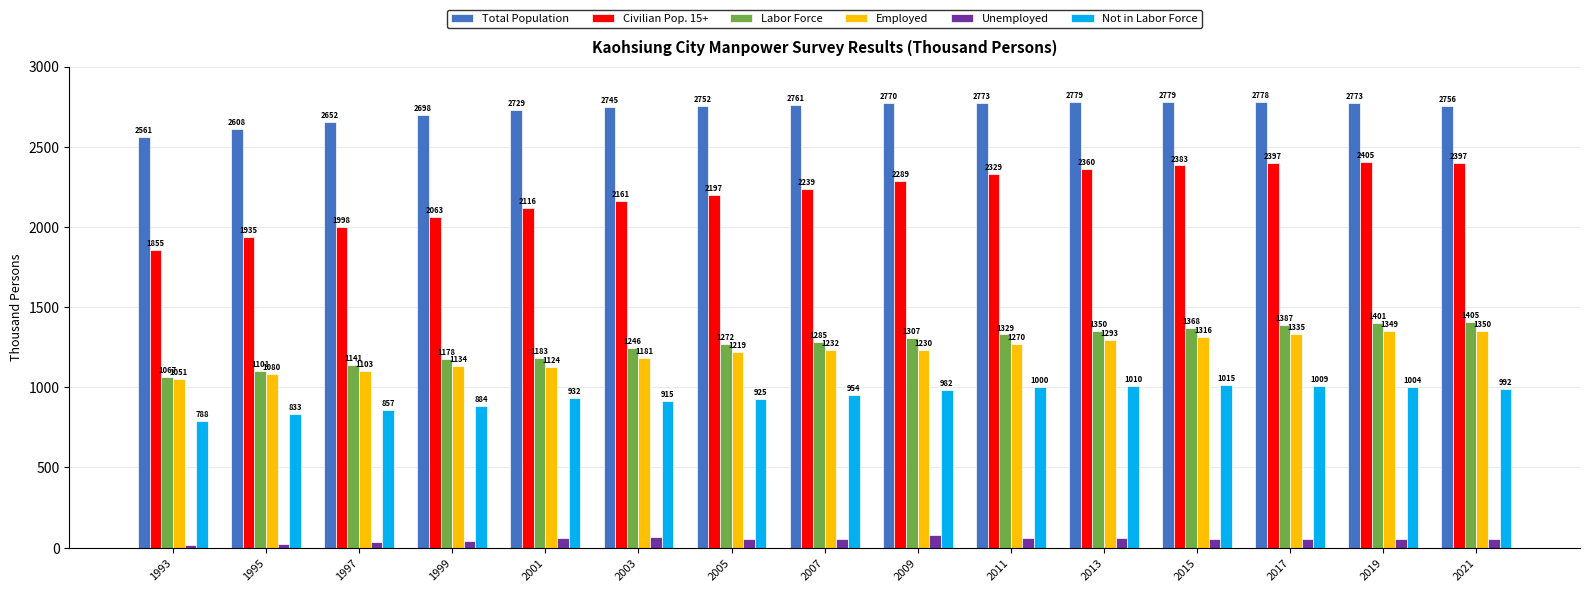

The Unemployed series shows 55 at 2021. True or false?

True